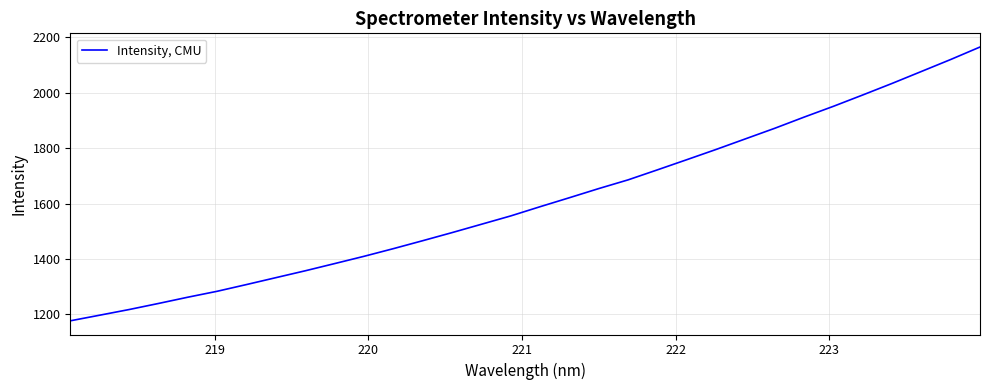

What is the difference between the maximum and minimum values?

989.0